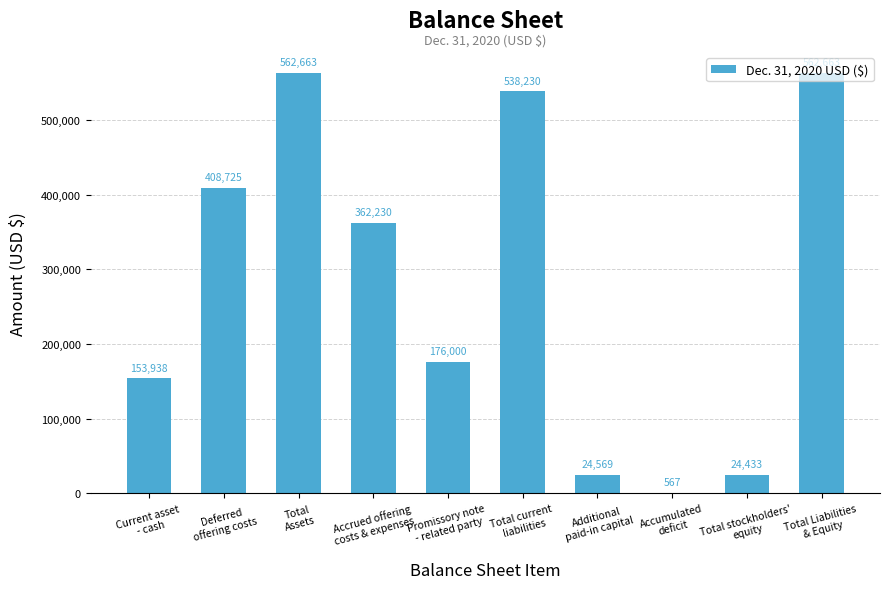

What is the sum of all values?

2814018